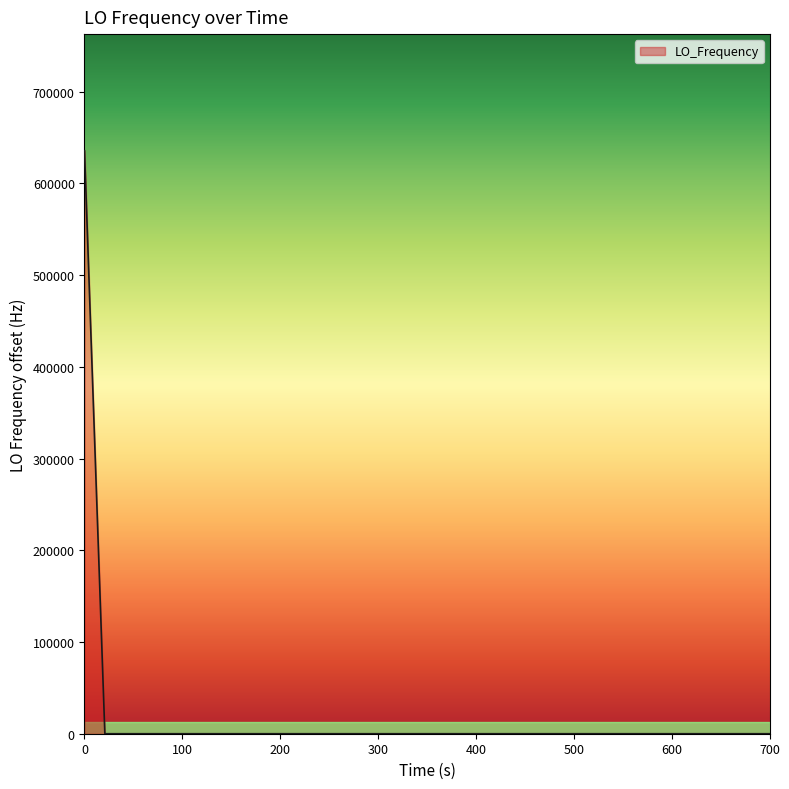

What is the difference between the maximum and minimum values?

635706.7